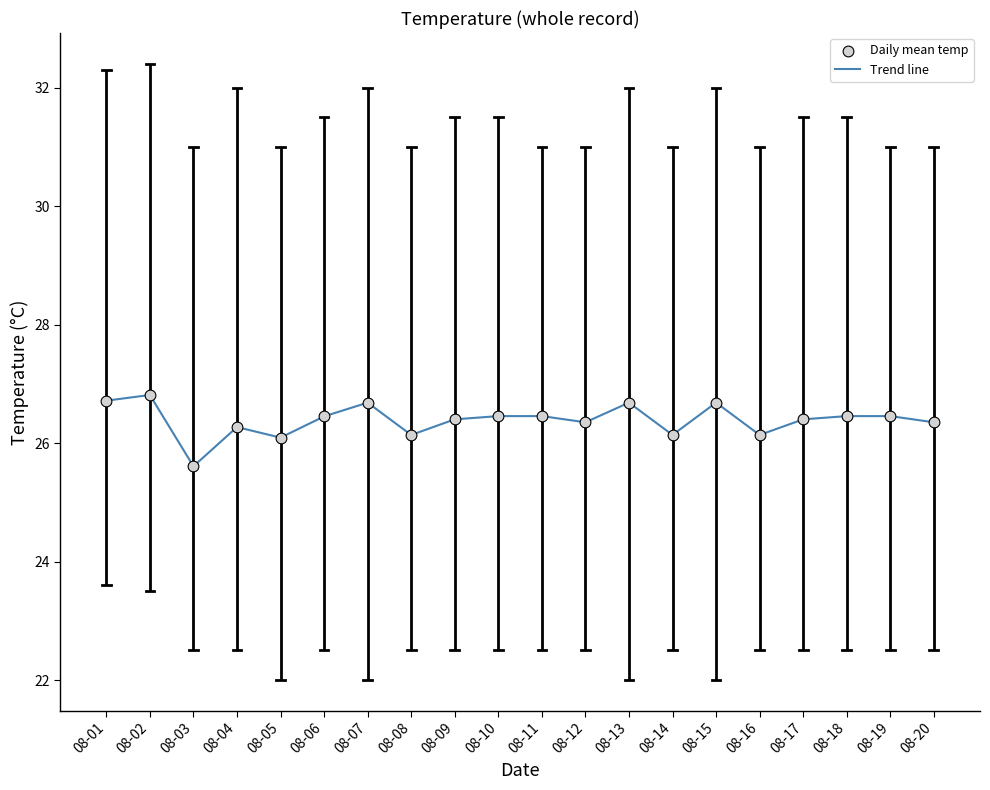

What is the difference between the values at 08-08 and 08-11?

0.3